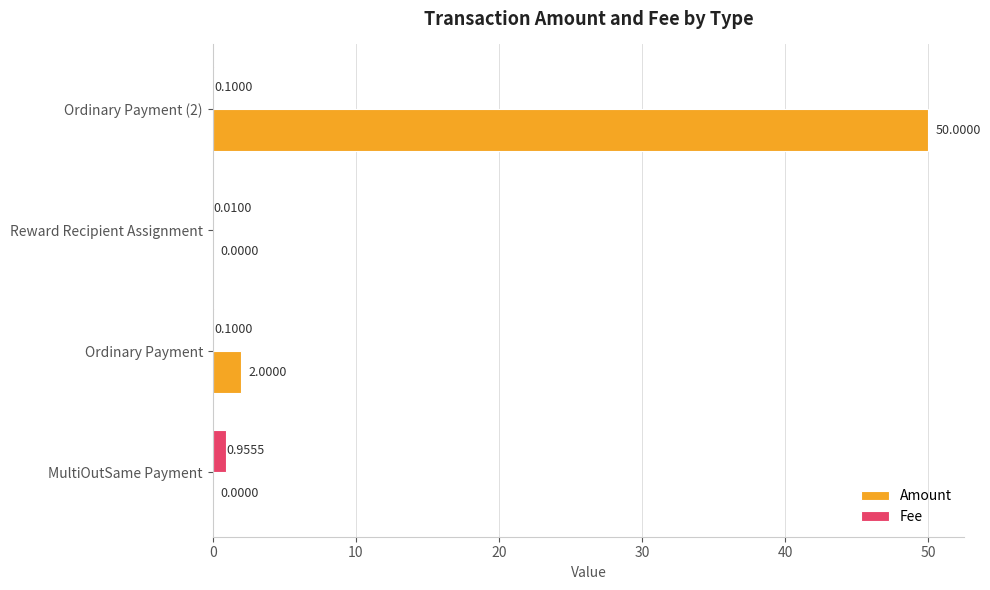

Between Ordinary Payment and Reward Recipient Assignment, which series saw the biggest shift?

Amount